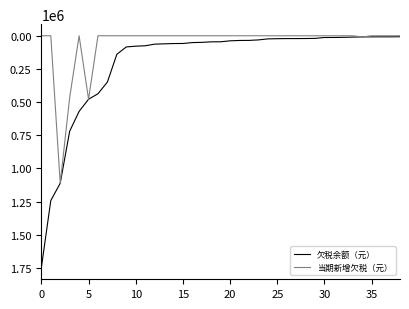

Rank the series by their average value, from highest to lowest.

欠税余额（元）, 当期新增欠税（元）